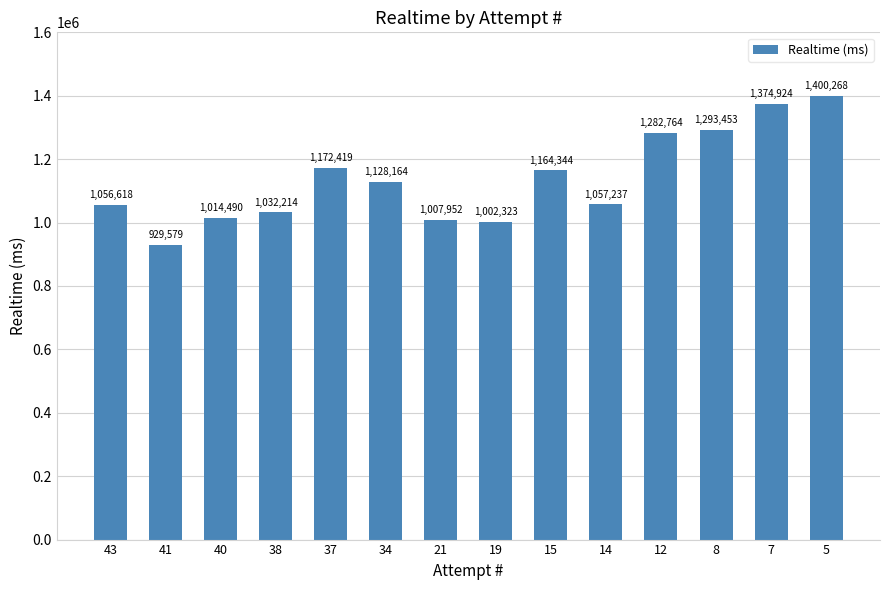

Rank the categories by value from lowest to highest.

41, 19, 21, 40, 38, 43, 14, 34, 15, 37, 12, 8, 7, 5